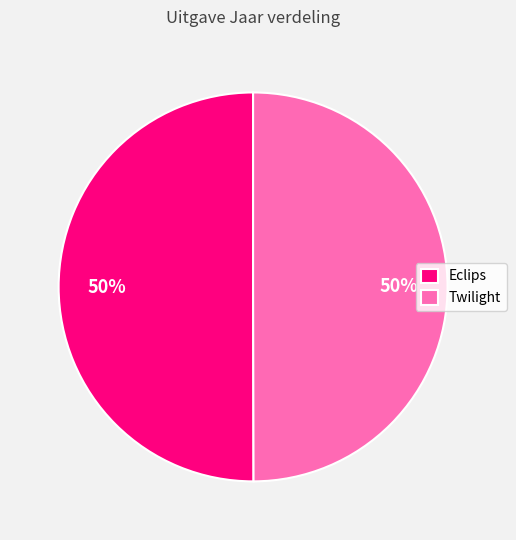

Is the sum of Eclips and Twilight greater than half?

Yes